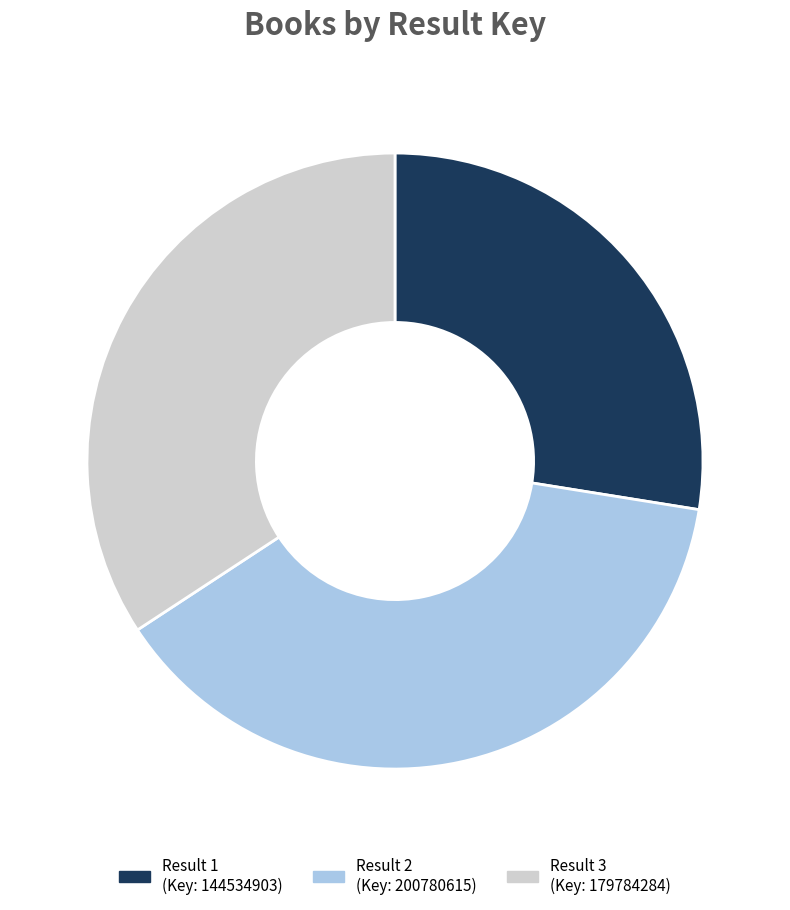

Is there a majority slice in this chart?

No